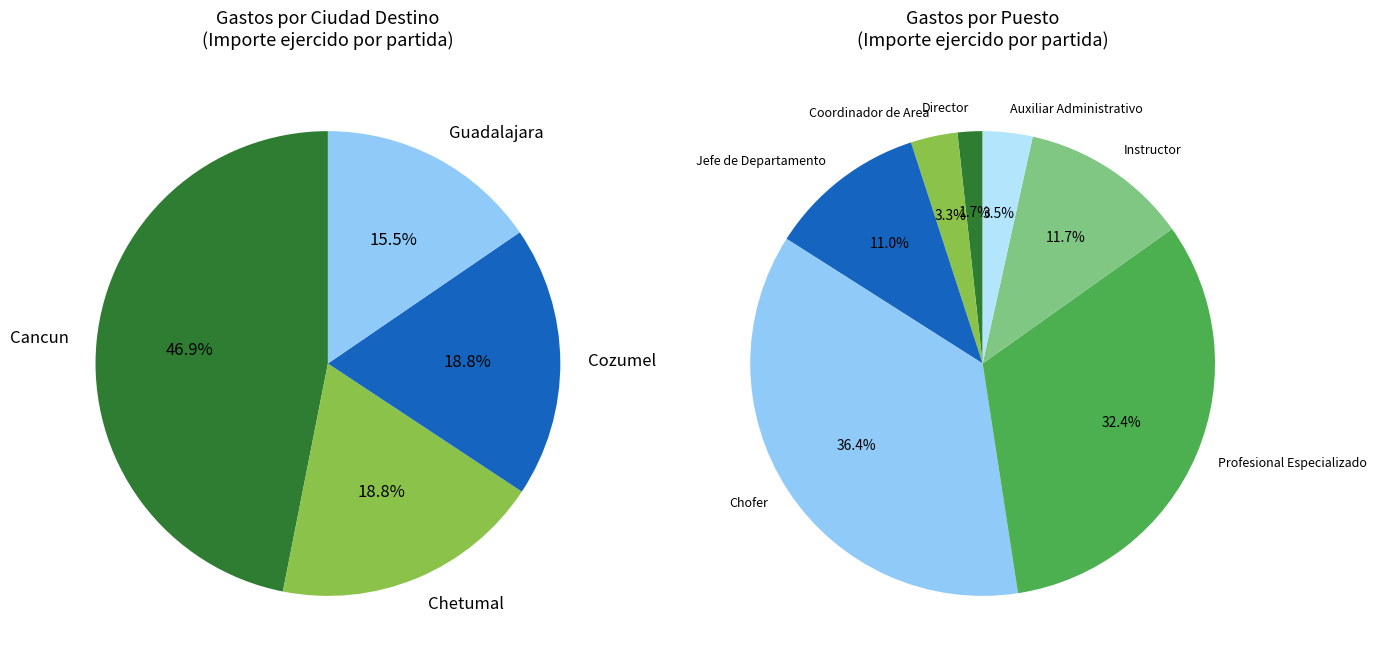

Does Deysi Cardenas (1) account for over 50% of the chart?

No